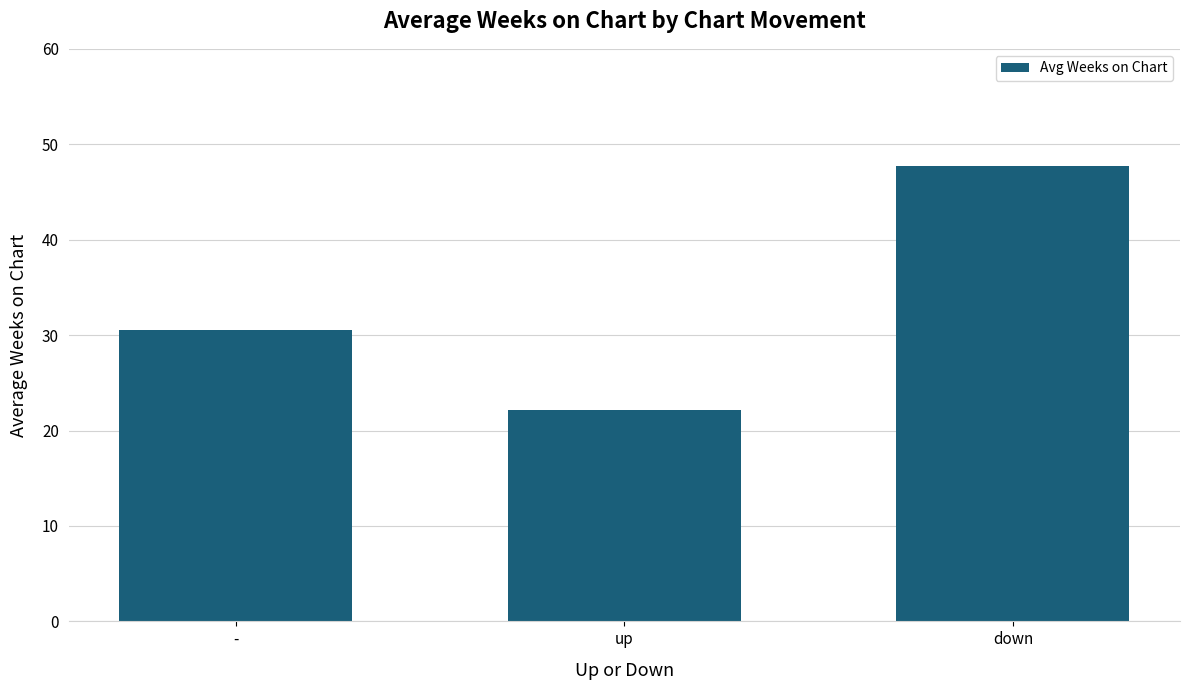

At which label does the data first exceed 30?

-